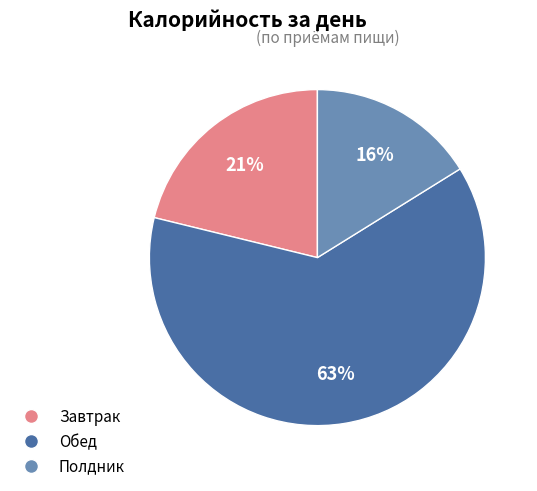

How many slices are in this pie chart?

3